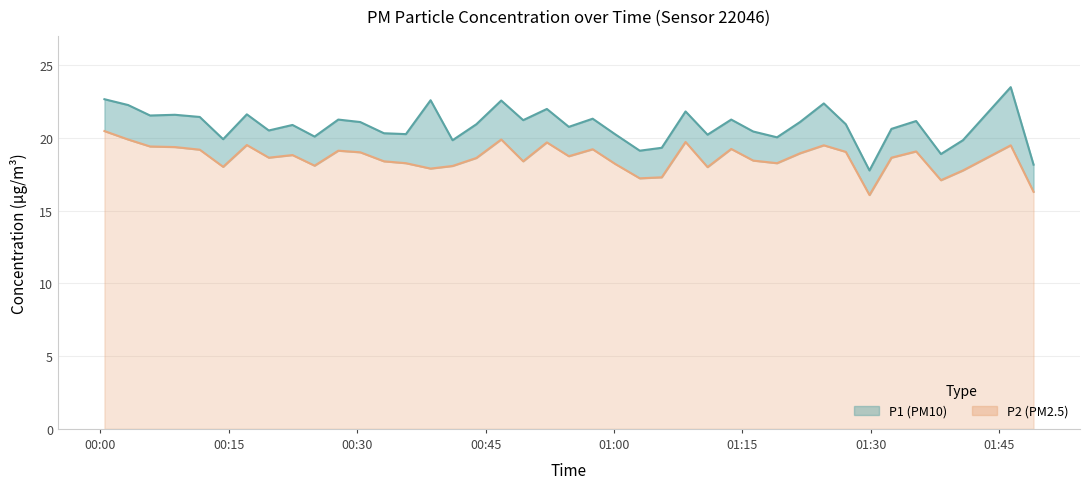

What is the spread (max minus min) of values at 2023-11-19T00:46:49?

2.7